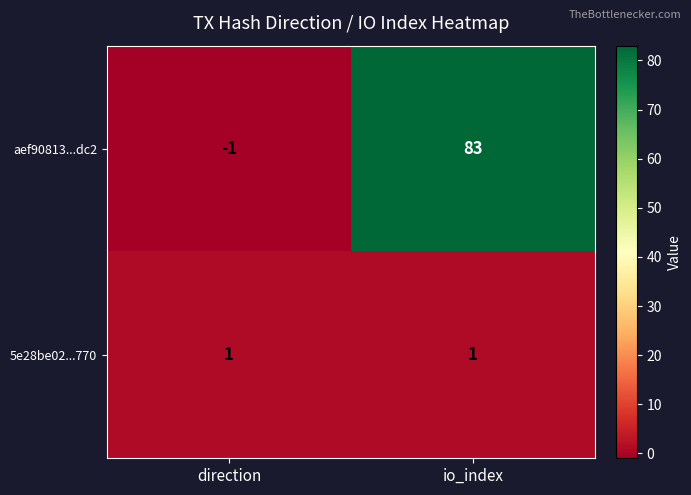

Which series has the largest range (max minus min)?

aef90813...dc2